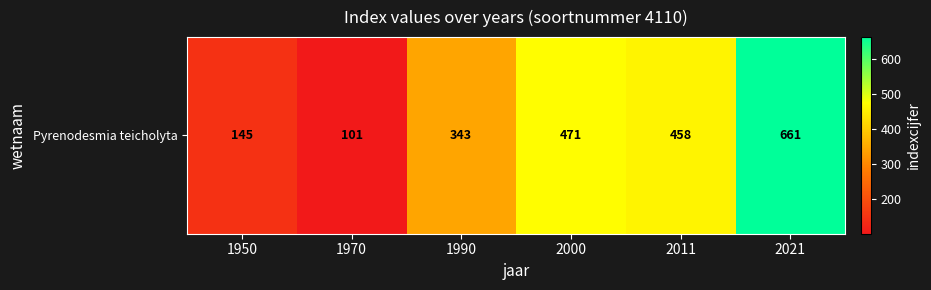

Where is the data nearest to the value 381?

1990